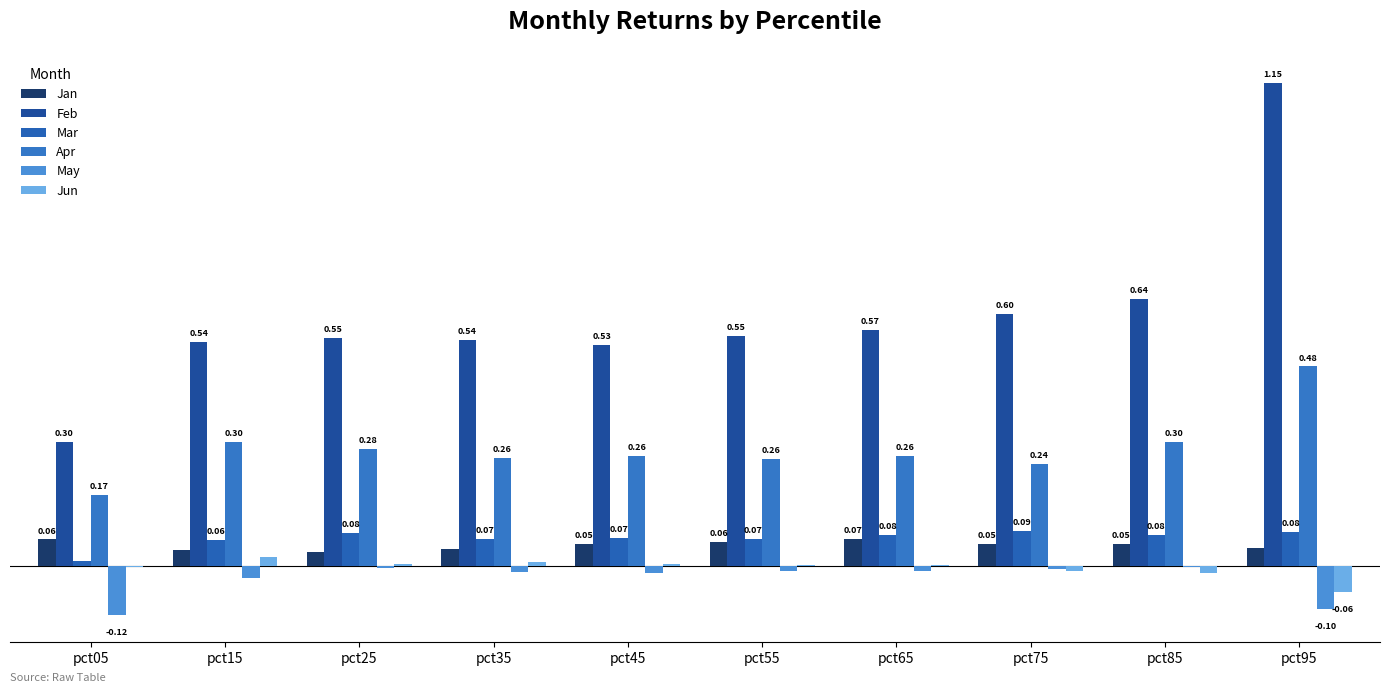

What is the difference between the highest and lowest values at pct45?

0.5